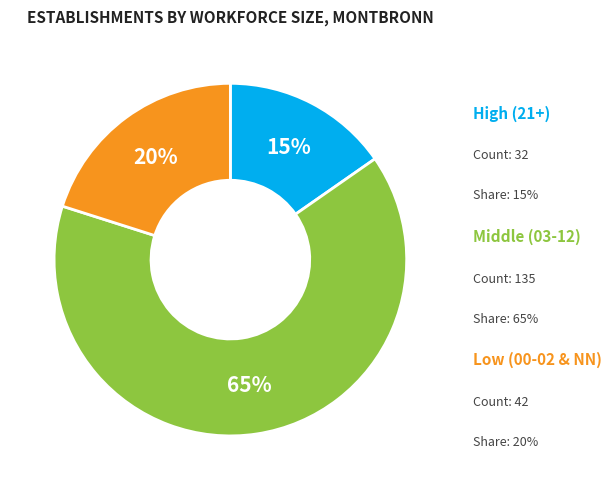

Is there a majority slice in this chart?

Yes